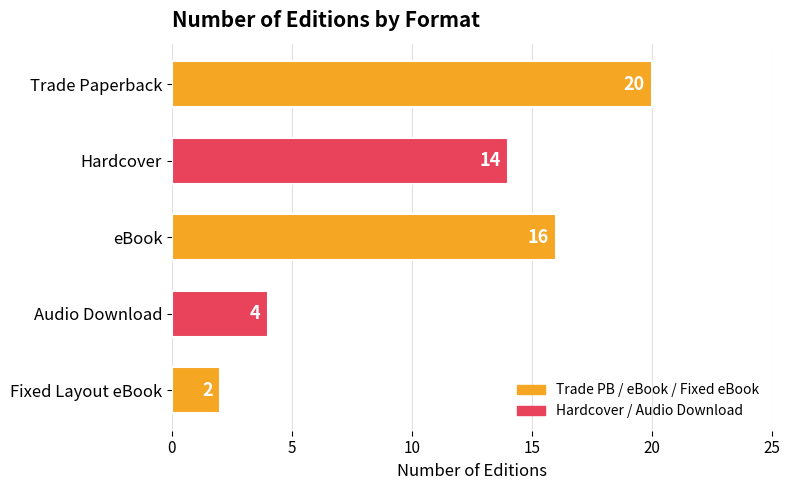

Rank the categories by value from highest to lowest.

Trade Paperback, eBook, Hardcover, Audio Download, Fixed Layout eBook